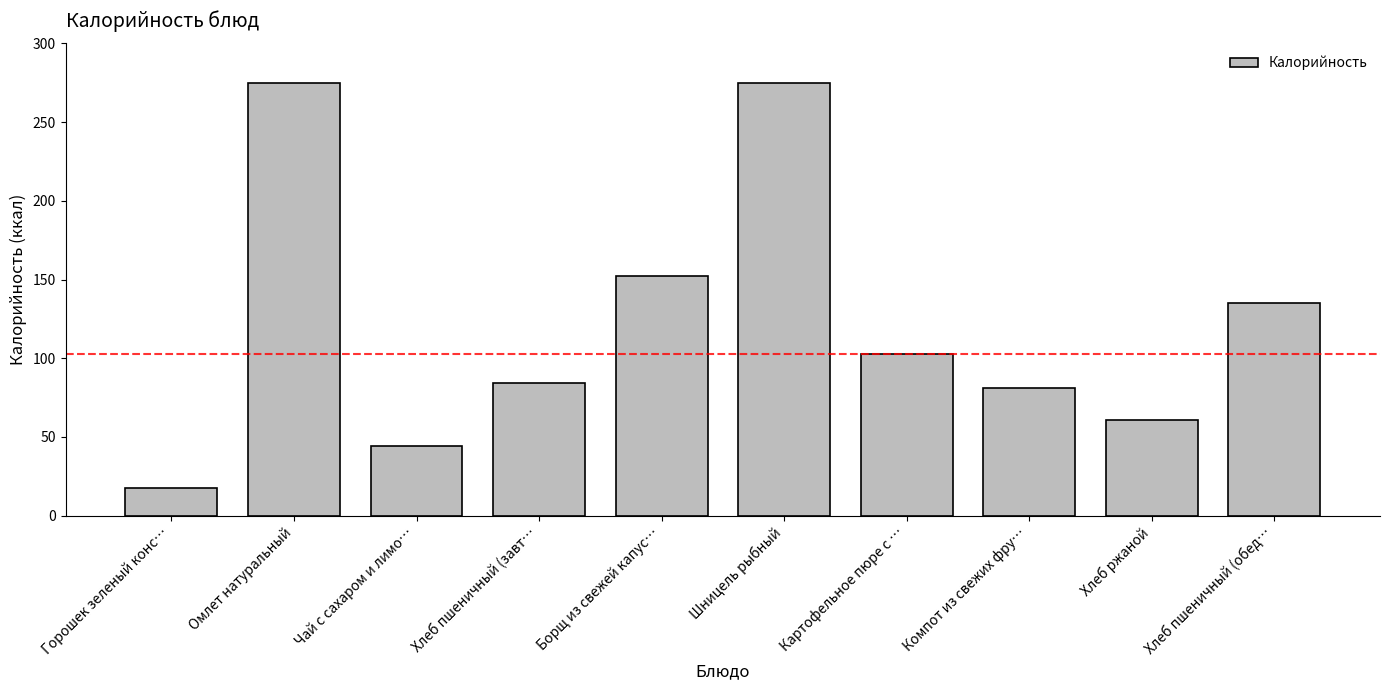

What position from the right is Компот из свежих фру…?

3